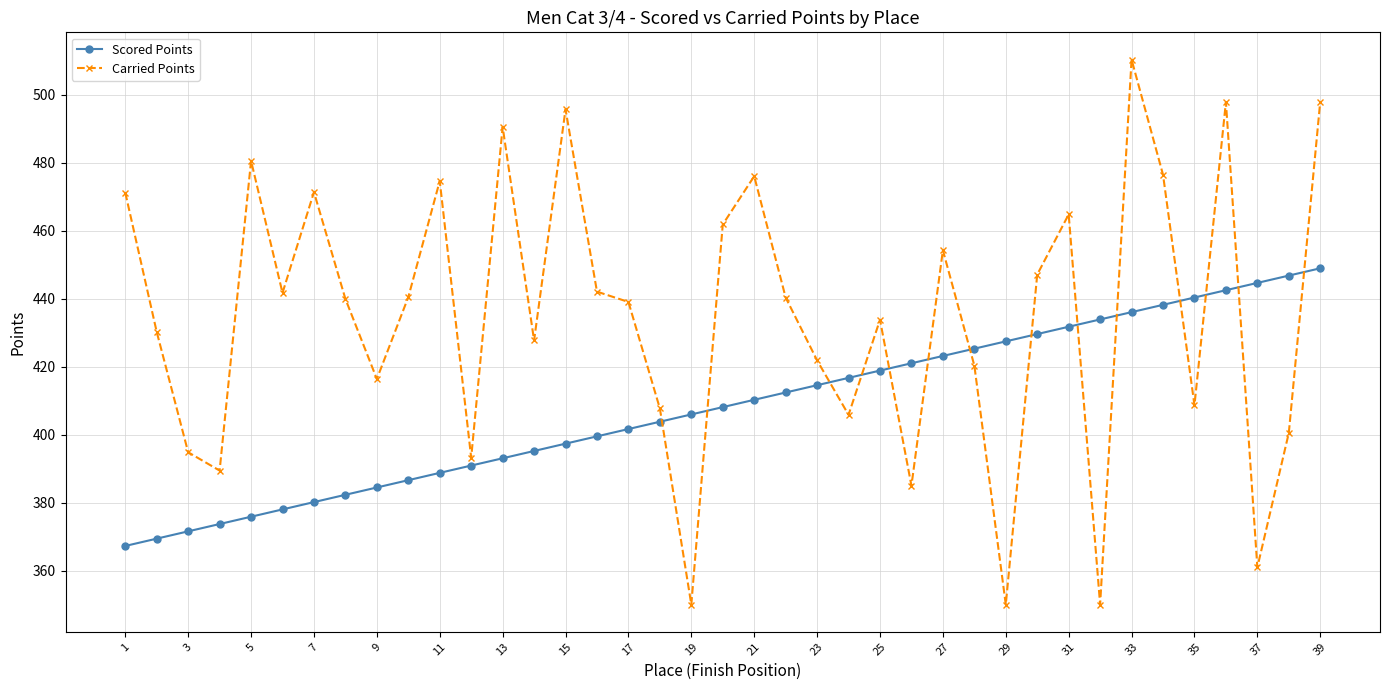

What is the difference between the second highest and minimum values in the Scored Points series?

79.5